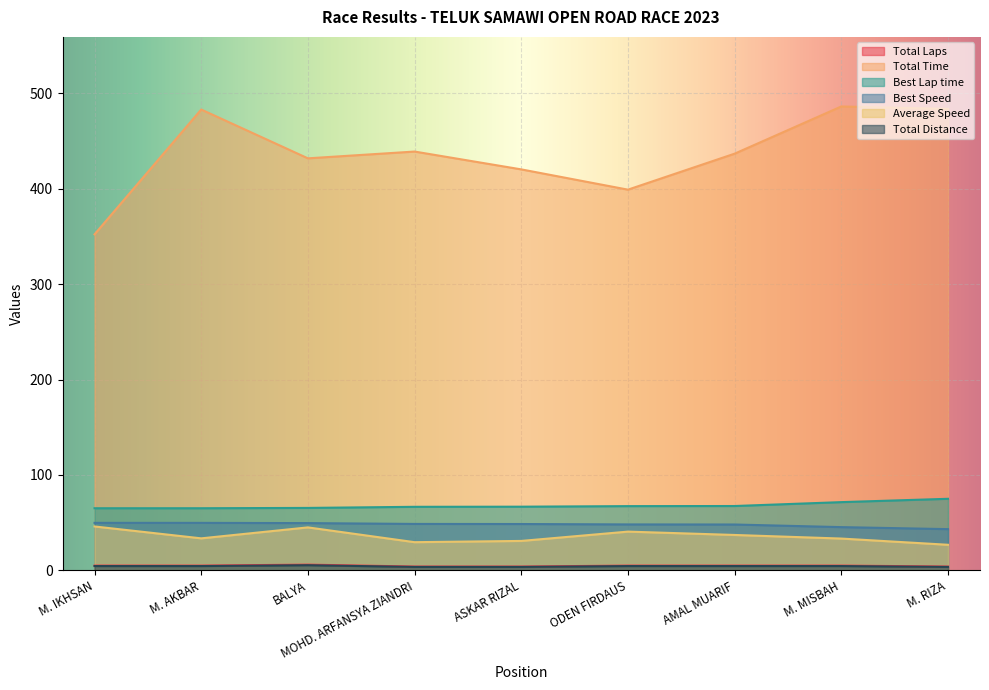

At how many categories does at least one series exceed 385?

8